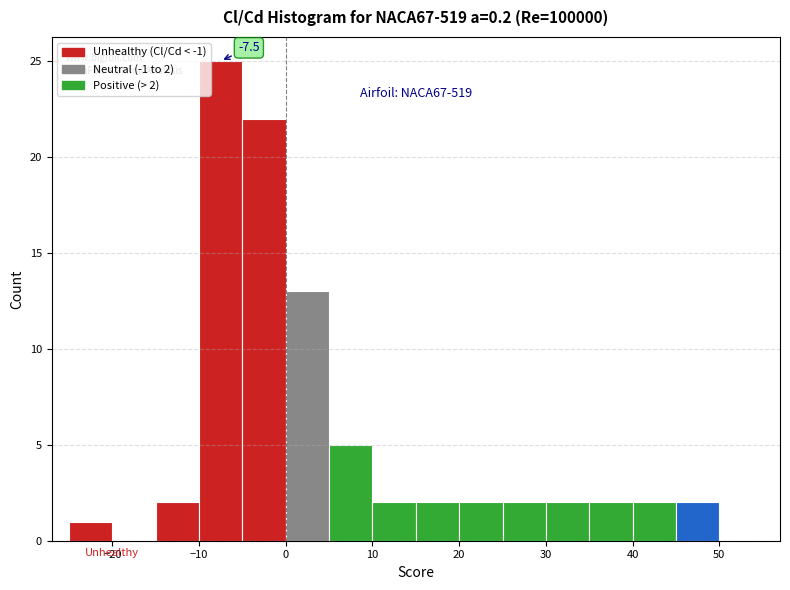

Which range on the x-axis has the tallest bar?

-10 to -5